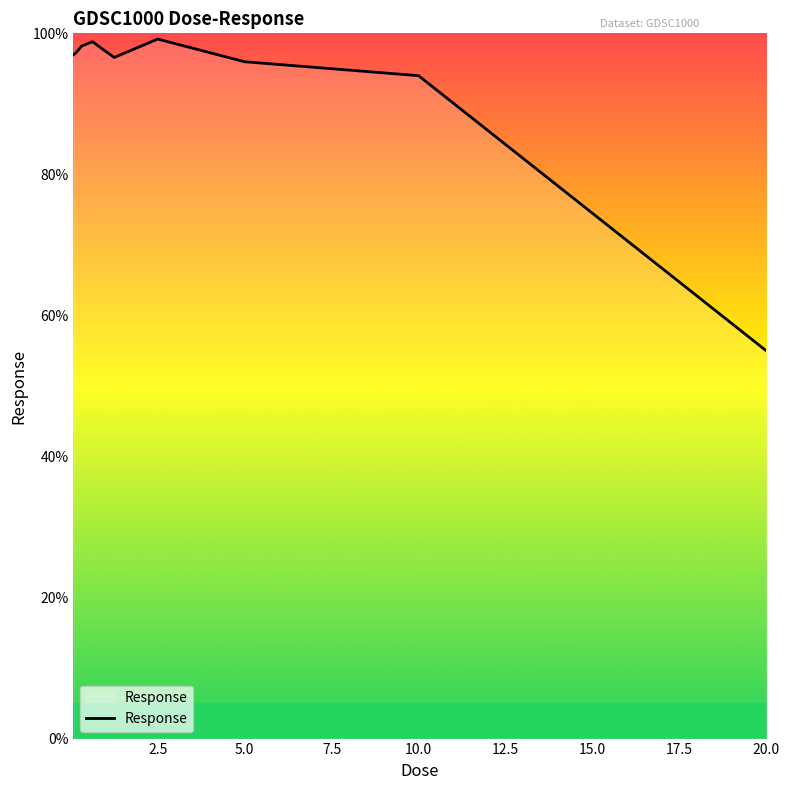

What is the difference between the maximum and minimum values?

44.2